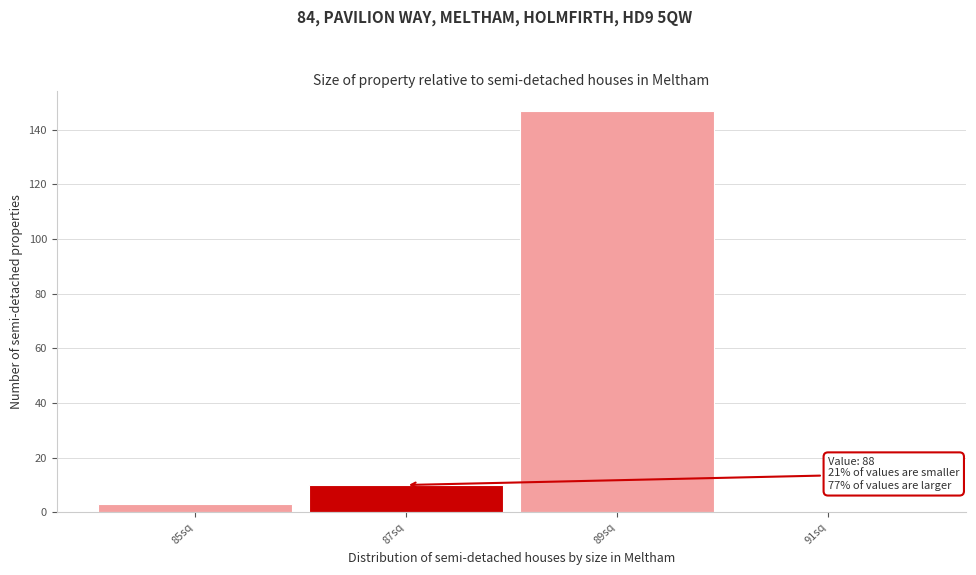

Reading right to left, extract all data points from this chart.

91sq=0	89sq=147	87sq=10	85sq=3